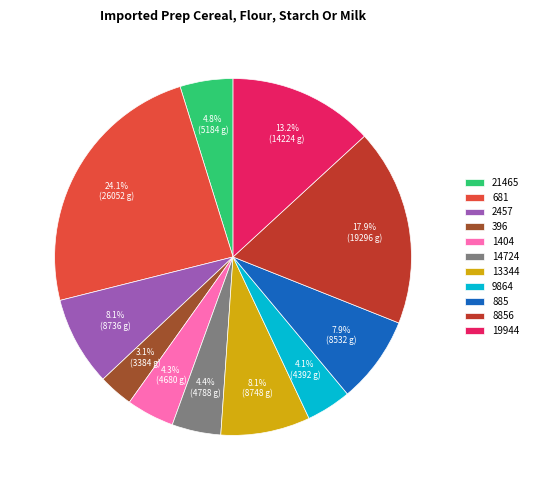

What is the ratio of the value at 396 to the value at 885?

0.4